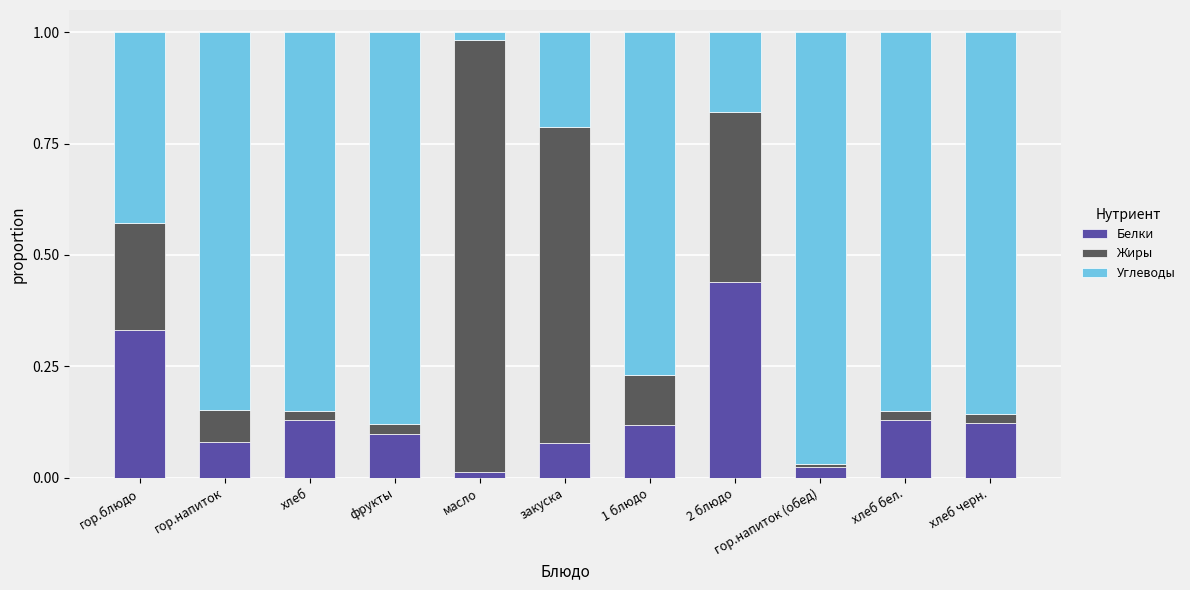

What are all the series names shown in the legend?

Белки, Жиры, Углеводы